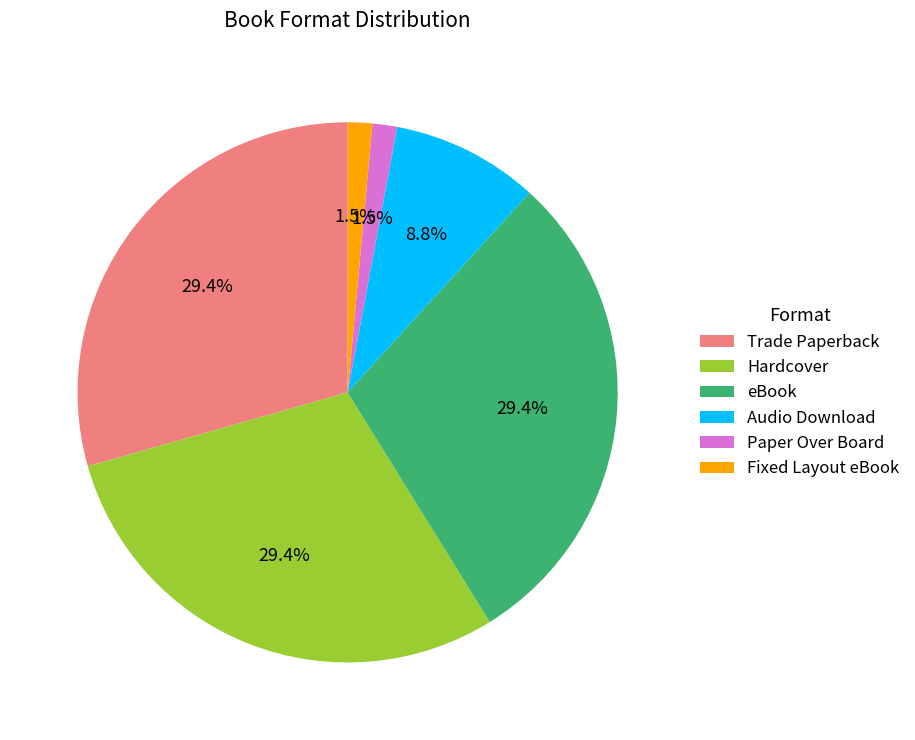

What portion of the pie excludes Paper Over Board?

98.5%